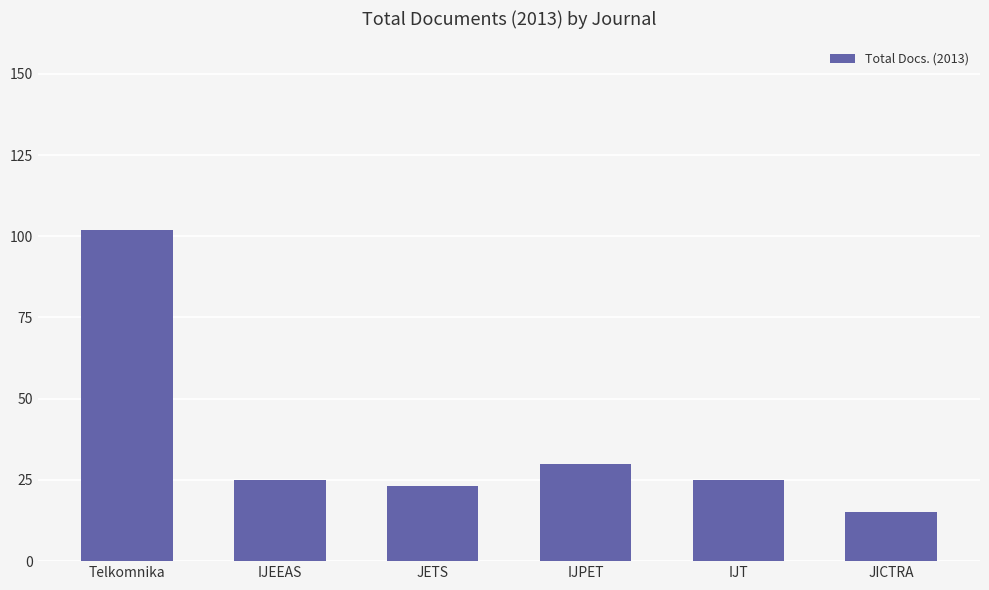

What is the change in value from IJPET to IJT?

-5